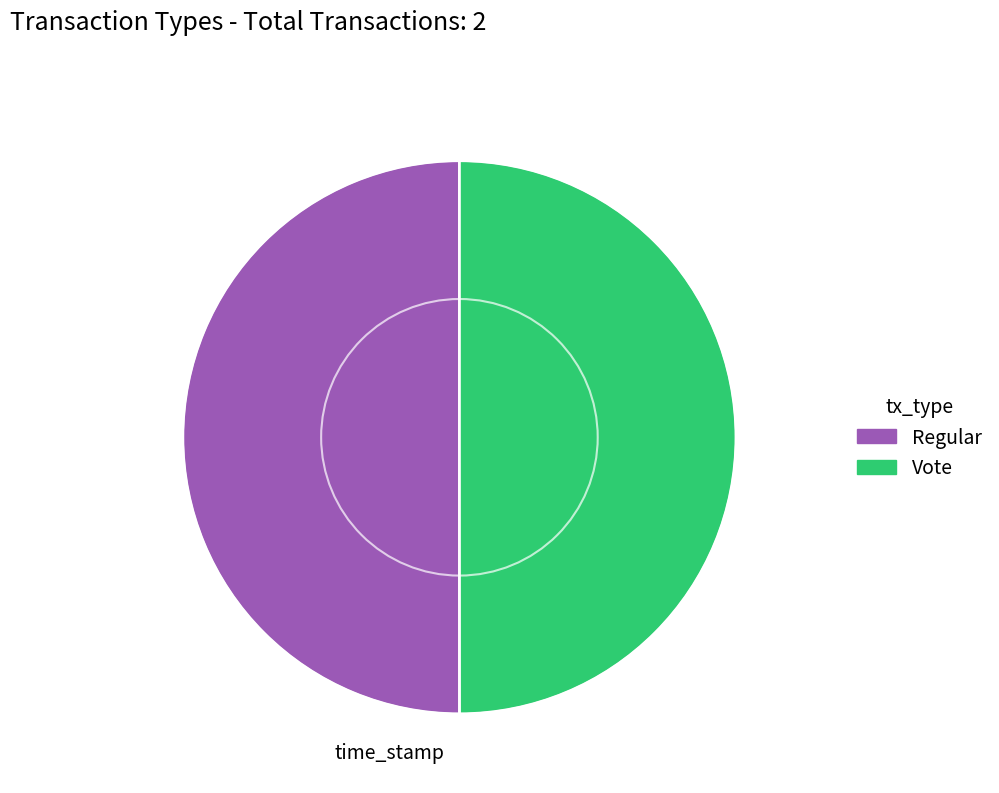

Is it true that Vote is 57% of the pie?

False